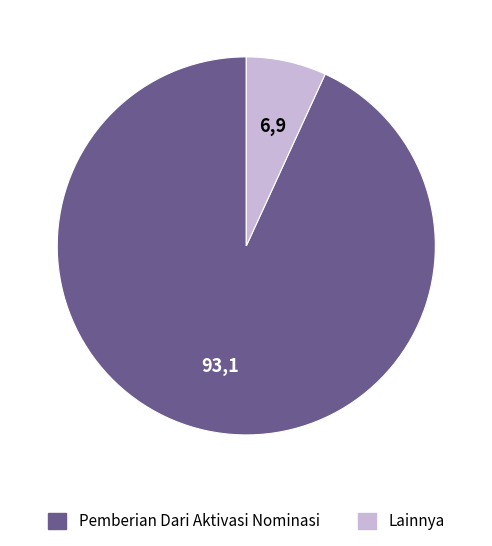

Which category accounts for the majority?

Pemberian Dari Aktivasi Nominasi